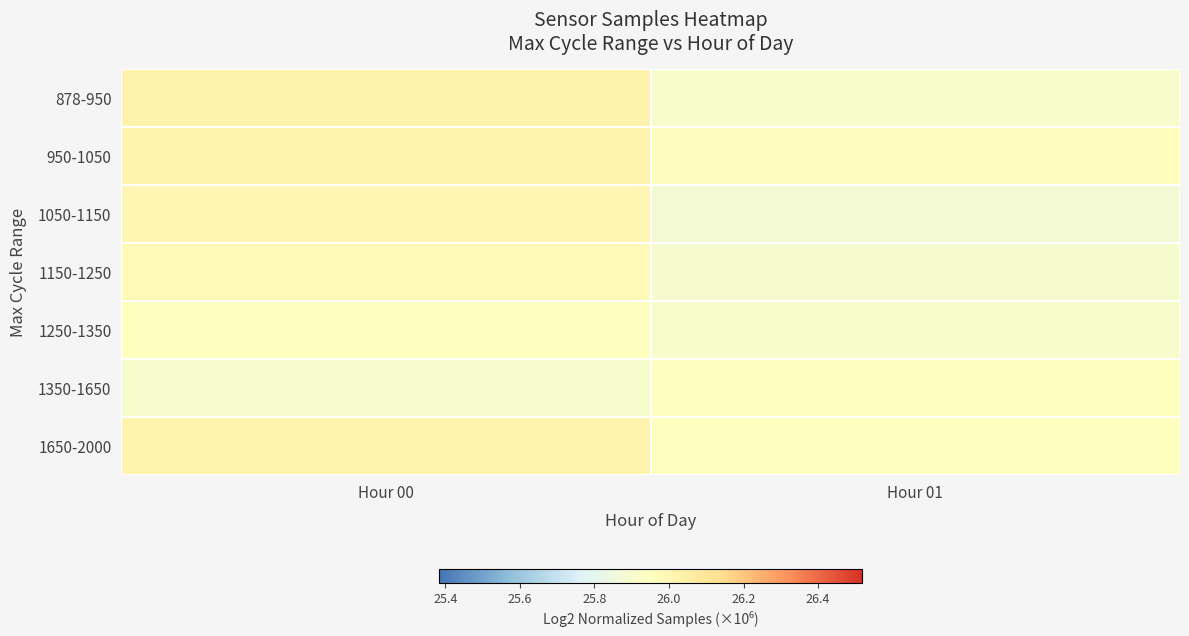

At which category is the sum across all series the highest?

Hour 00